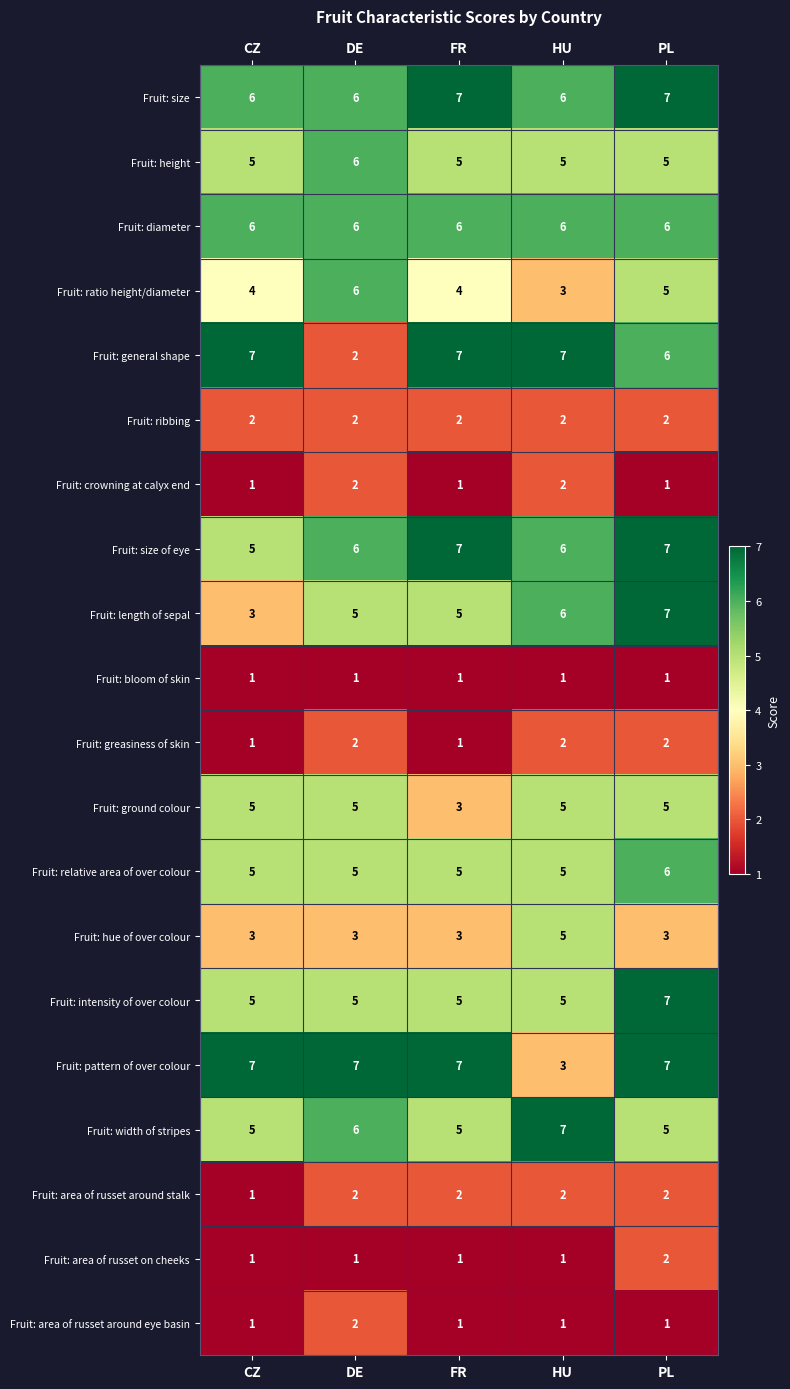

Which series has the widest spread of values?

Fruit: general shape